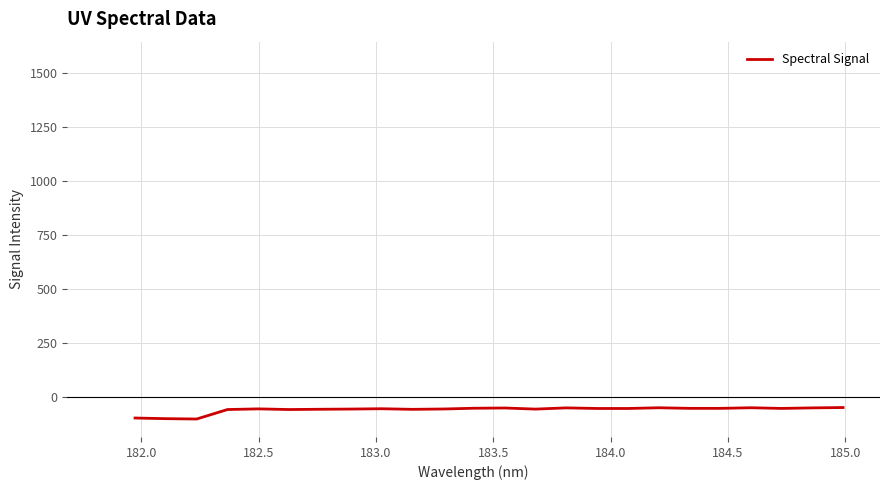

What is the minimum value shown in the chart?

-103.5